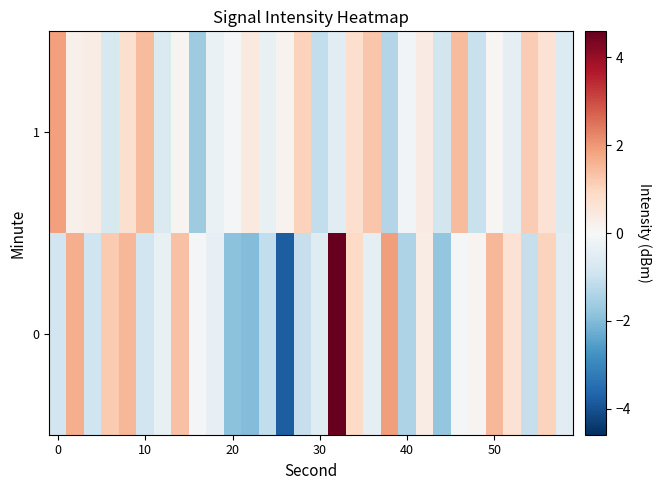

What is the smallest value displayed?

-3.8